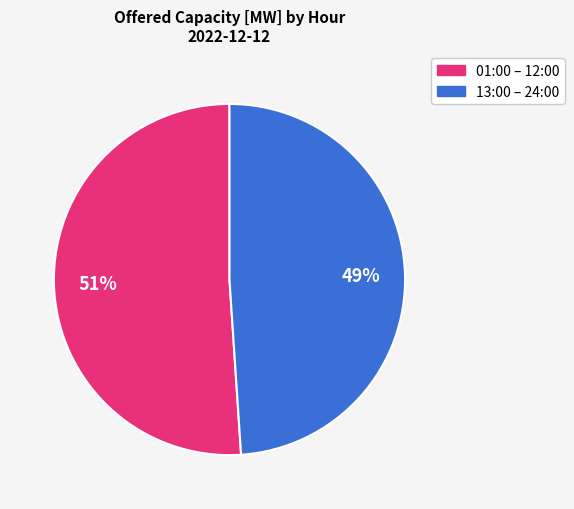

To the nearest percent, what is the average slice percentage?

50%